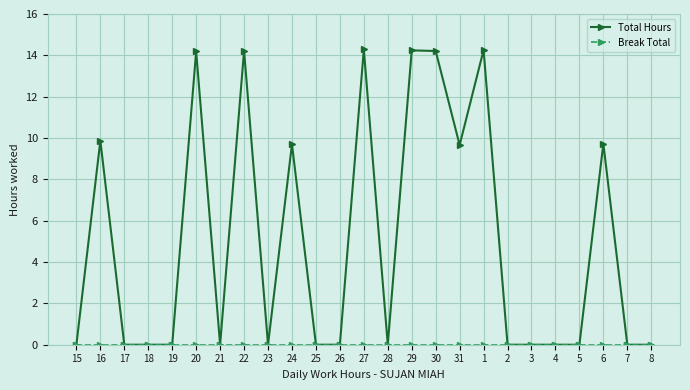

The Total Hours series shows 8.2 at 26. True or false?

False